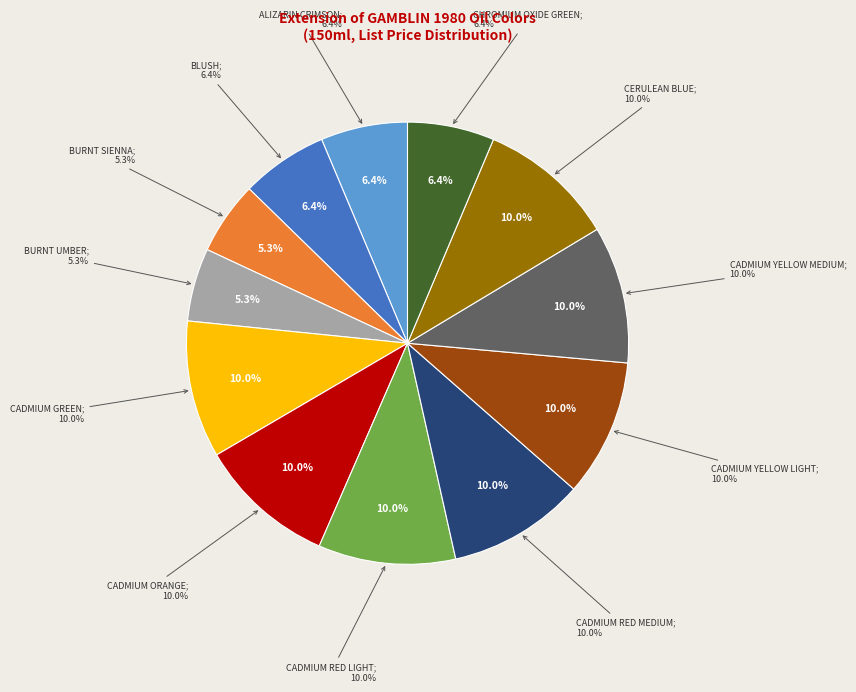

The CHROMIUM OXIDE GREEN slice represents 12% of the pie. True or false?

False